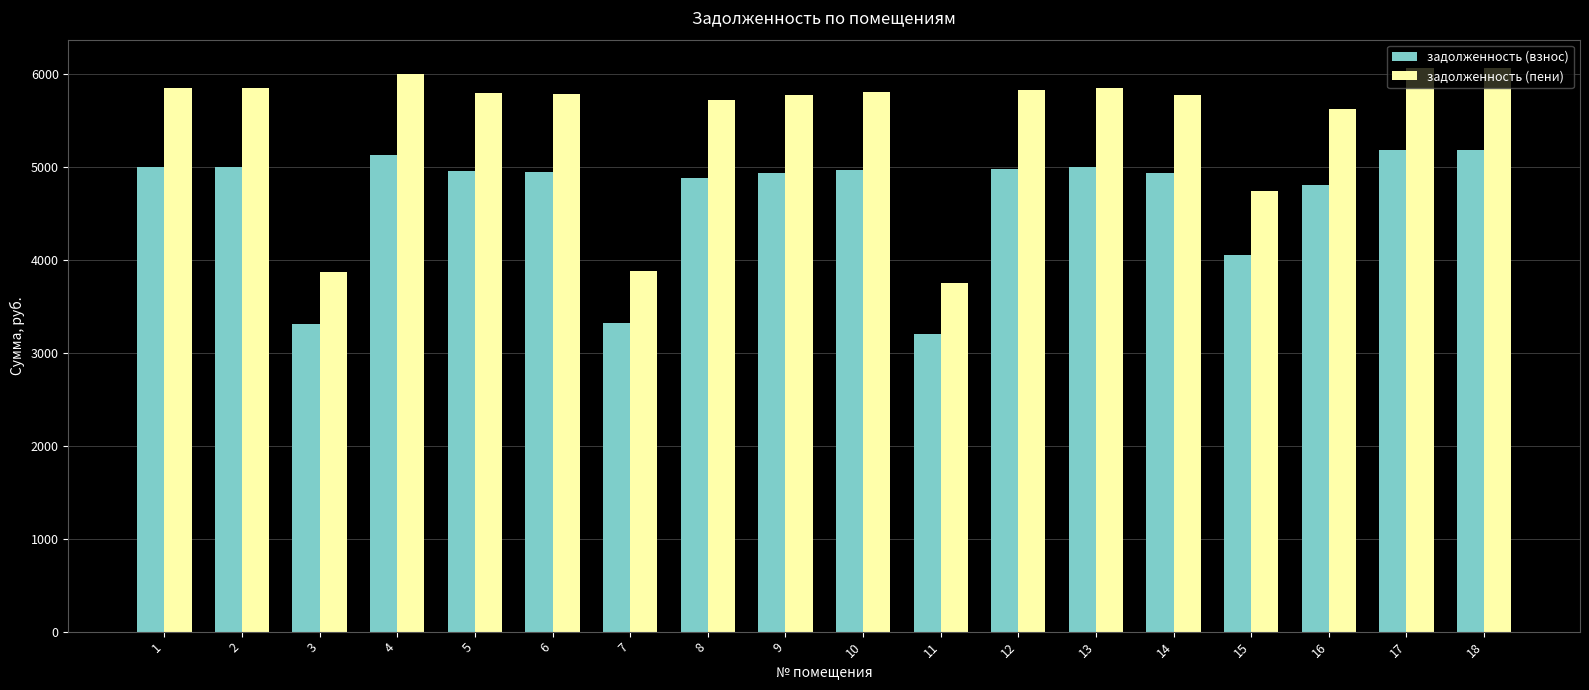

The value of задолженность (пени) at 10 is 1479.4. True or false?

False